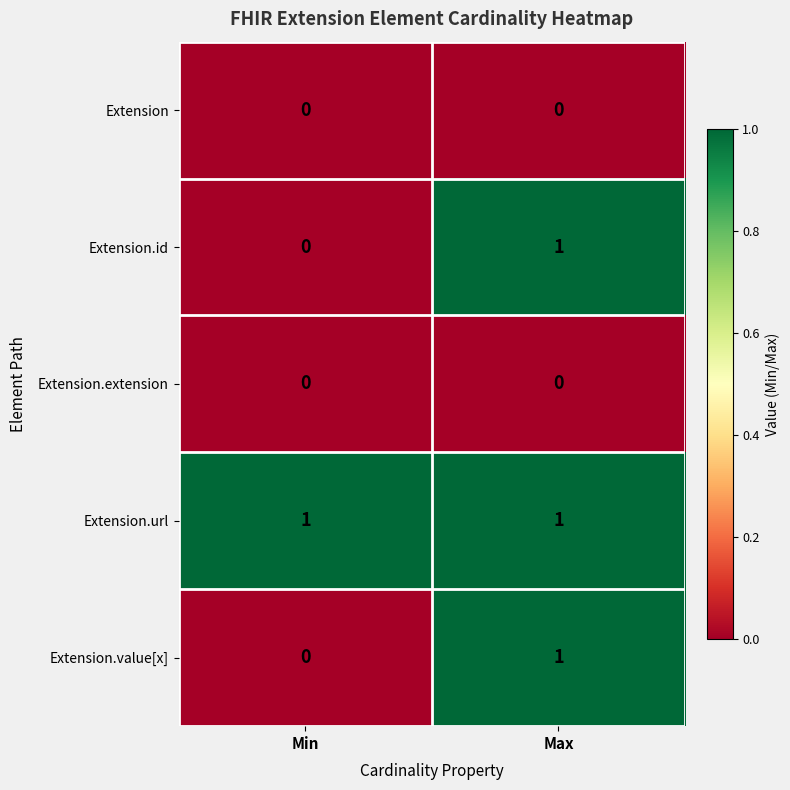

Reading left to right, what are all the values shown in this chart?

Extension: 0	0
Extension.id: 0	1
Extension.extension: 0	0
Extension.url: 1	1
Extension.value[x]: 0	1